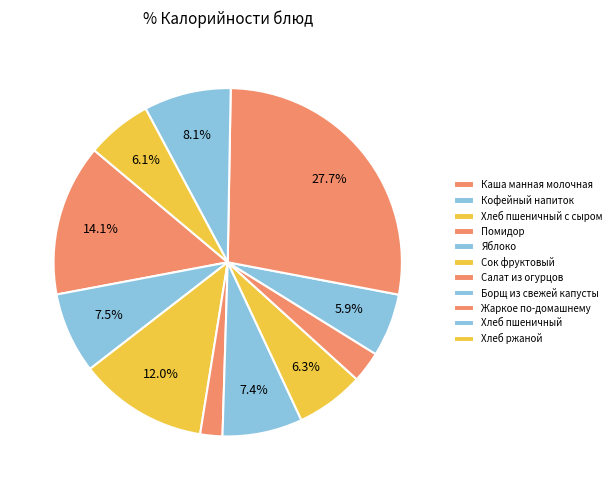

Count the number of slices in the pie.

11